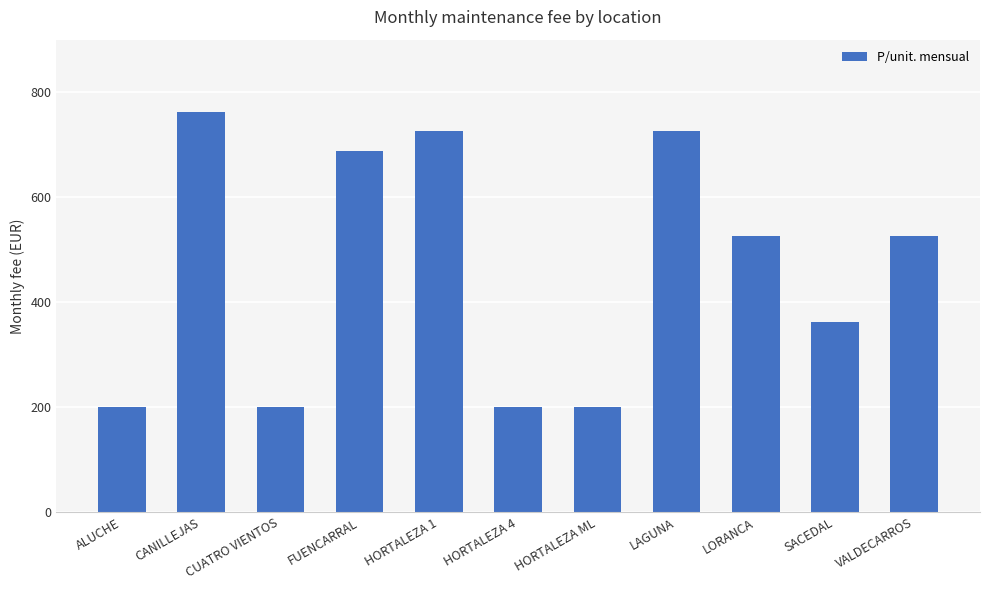

What is the average value?

465.3